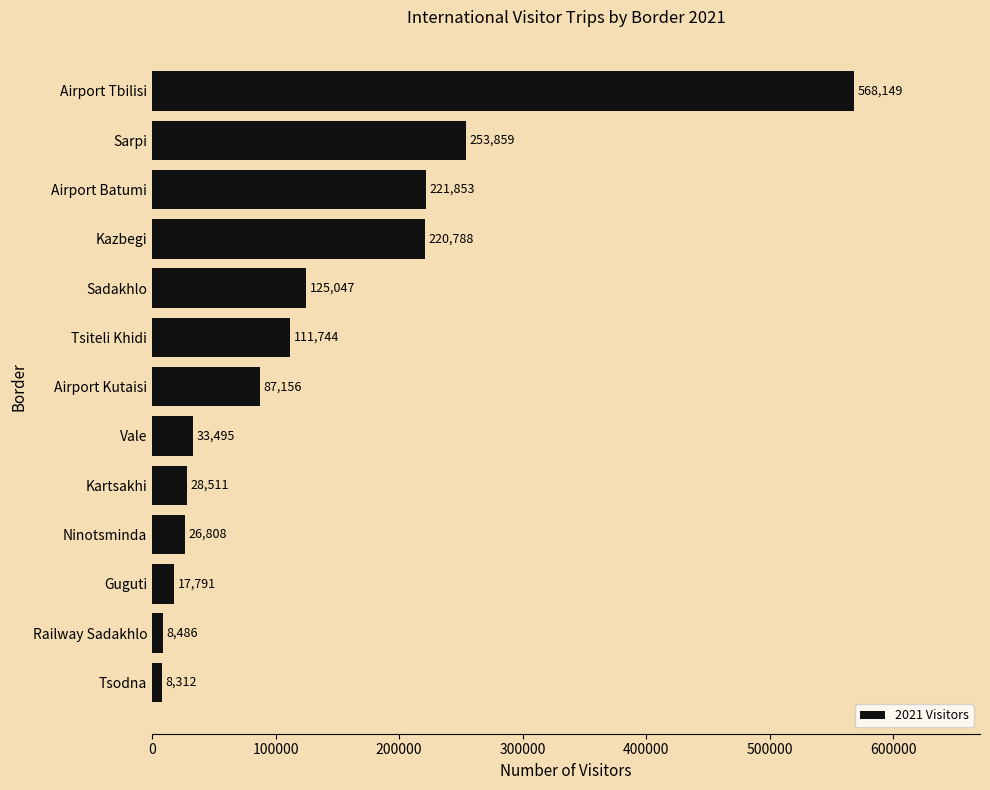

Does the chart contain stacked bars?

No